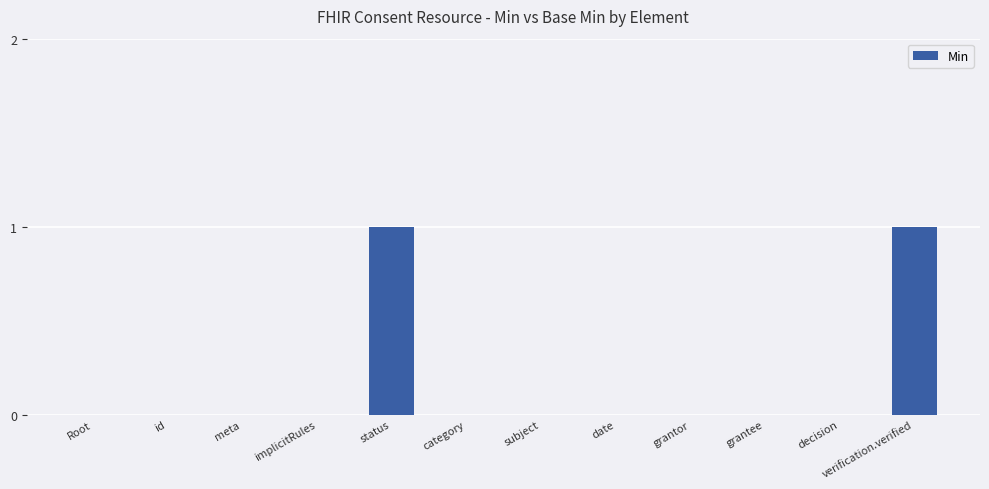

Between verification.verified and Root, which is larger?

verification.verified